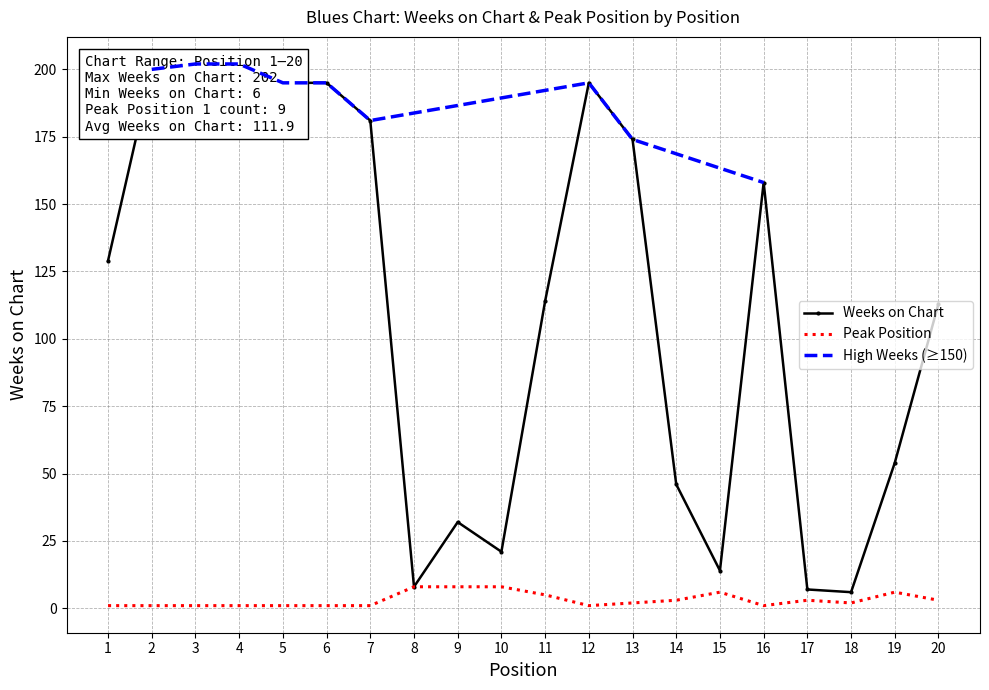

What is the minimum value for Weeks on Chart?

6